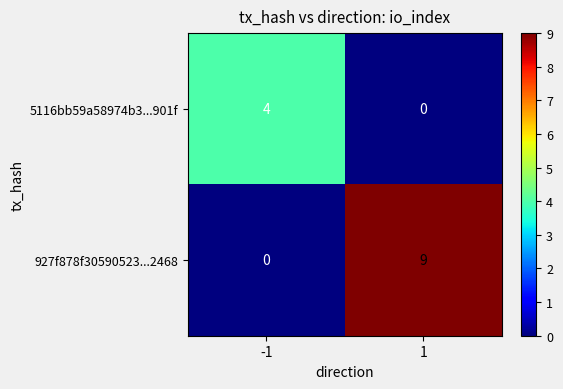

List the series in order of their overall mean, highest first.

927f878f30590523...2468, 5116bb59a58974b3...901f